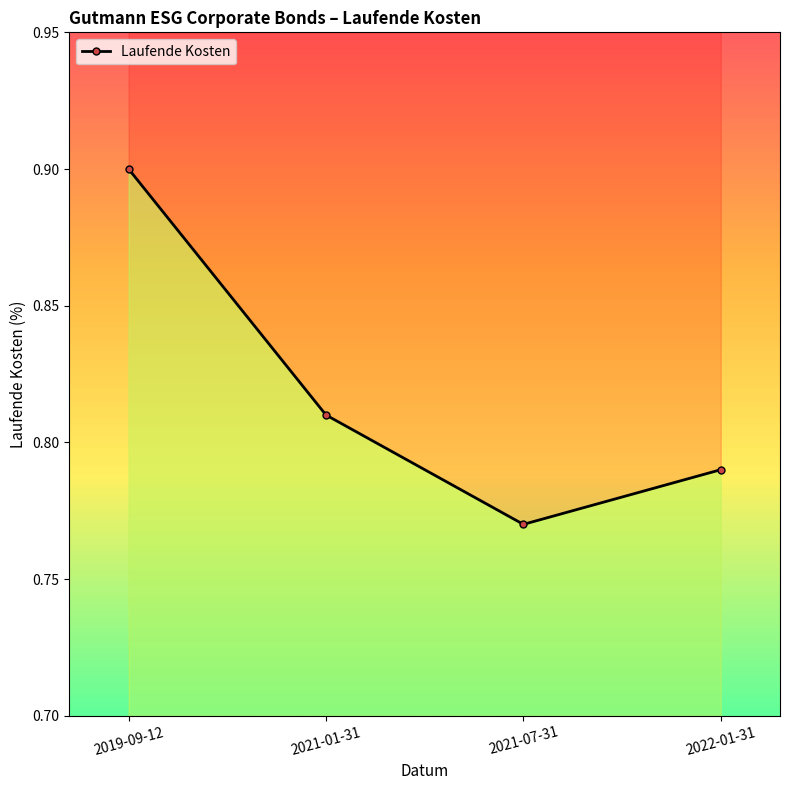

True or false: the data has more than 1 interior local peaks.

False